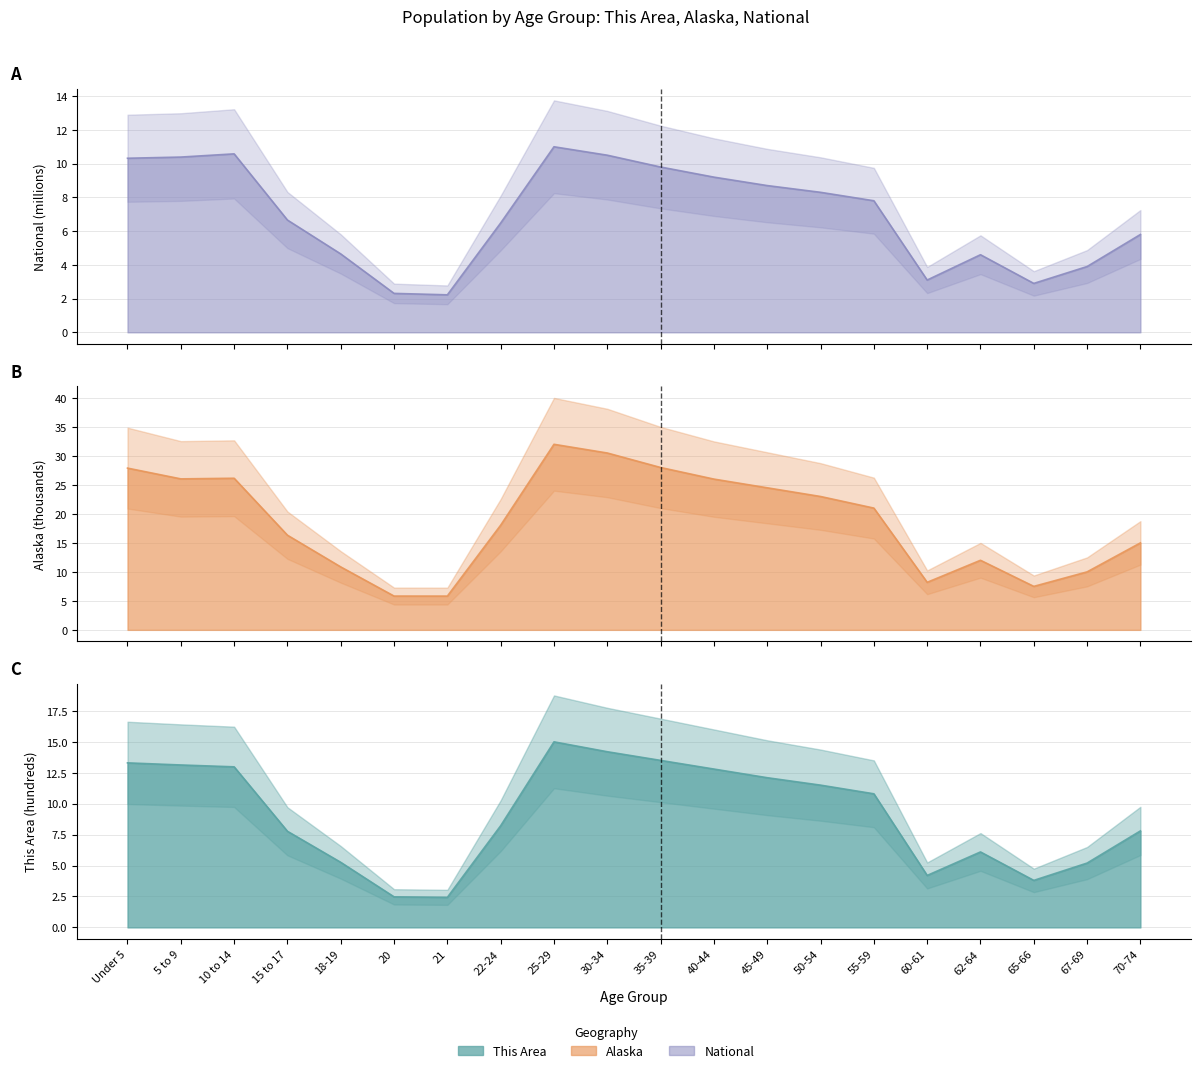

Where does the National series first go above 7?

Under 5